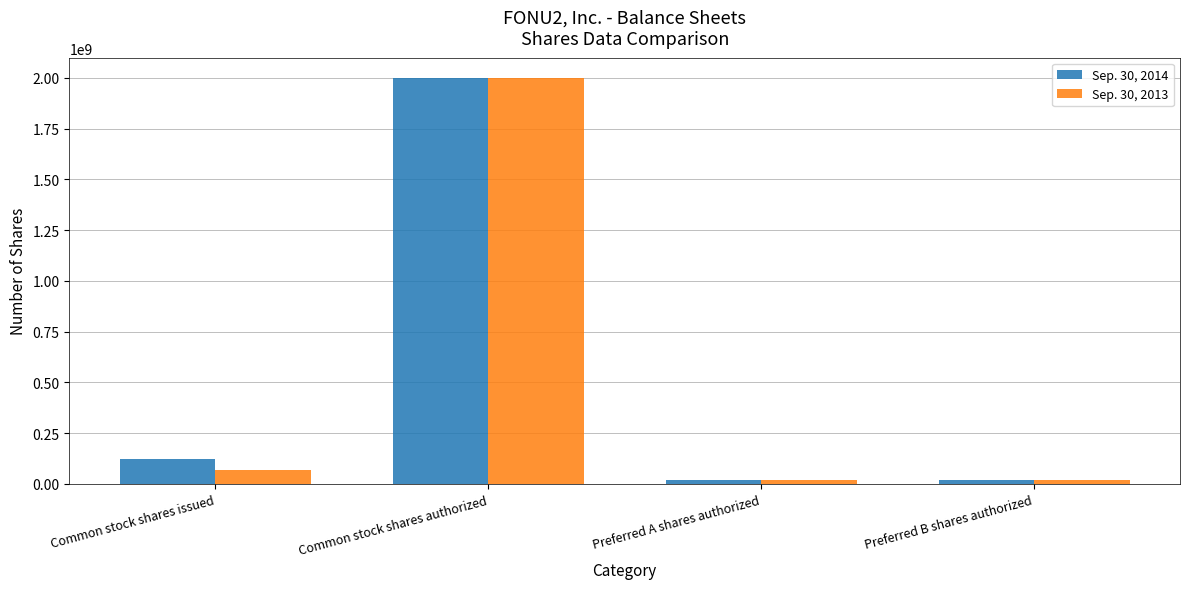

Rank the series at Common stock shares issued from lowest to highest value.

Sep. 30, 2013, Sep. 30, 2014